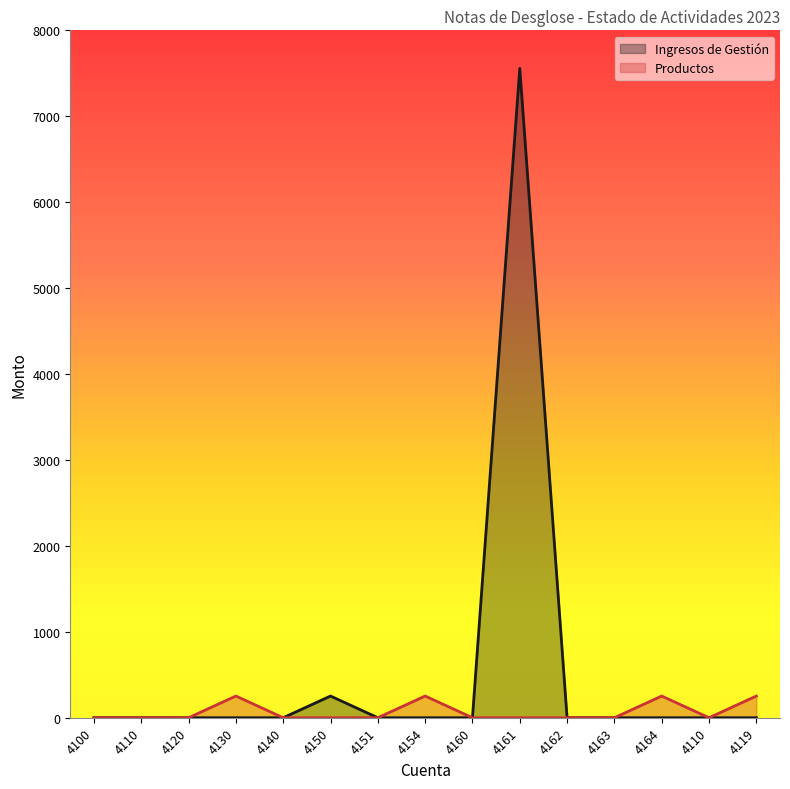

In Productos, how many points are lower than both neighbors (excluding endpoints)?

1